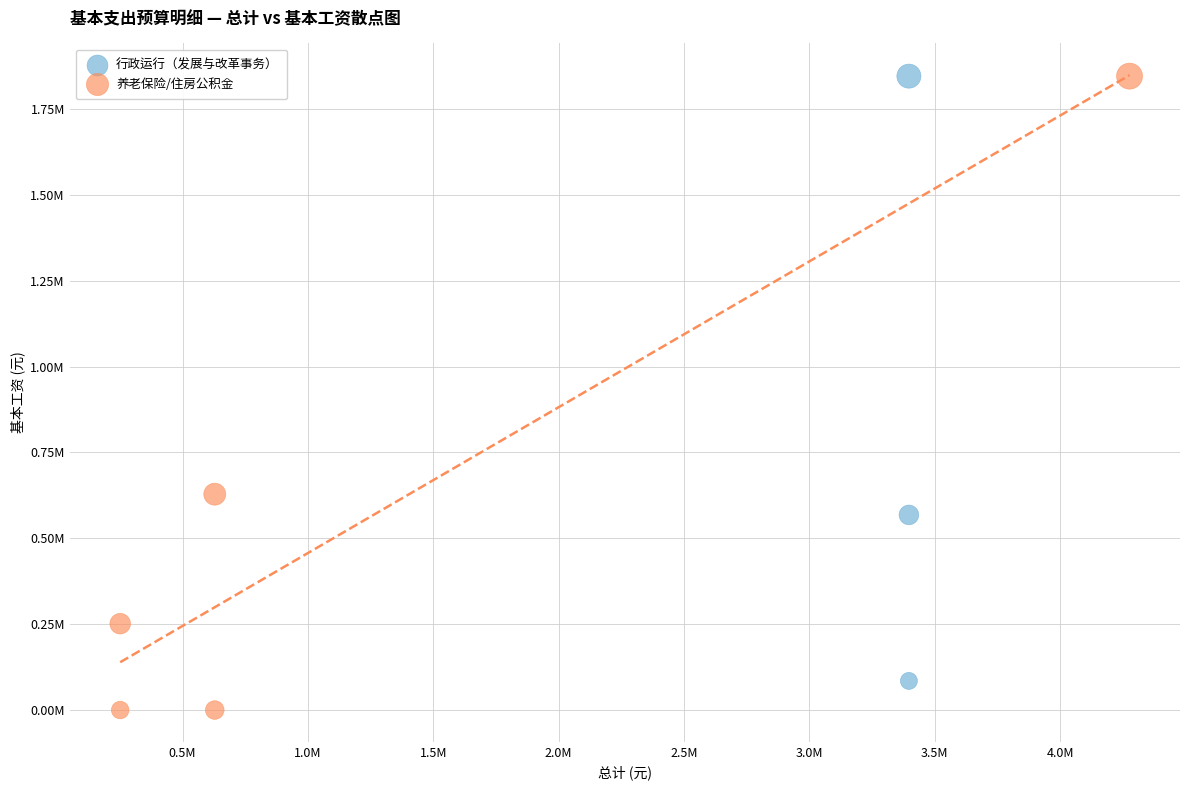

Which series reaches the minimum Y coordinate?

养老保险/住房公积金